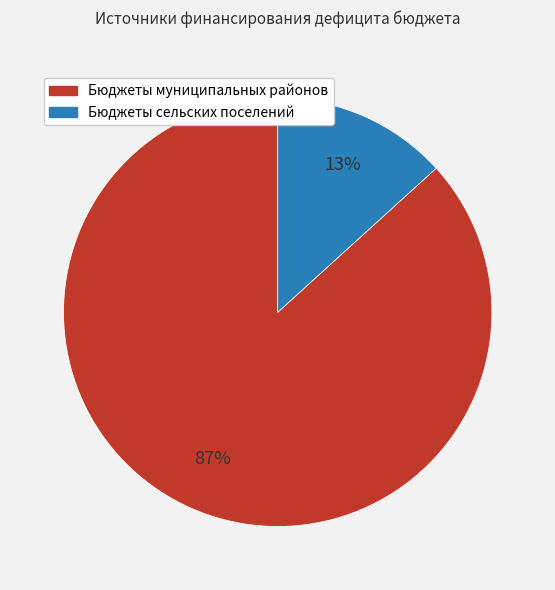

To the nearest percent, what is the average slice percentage?

50%